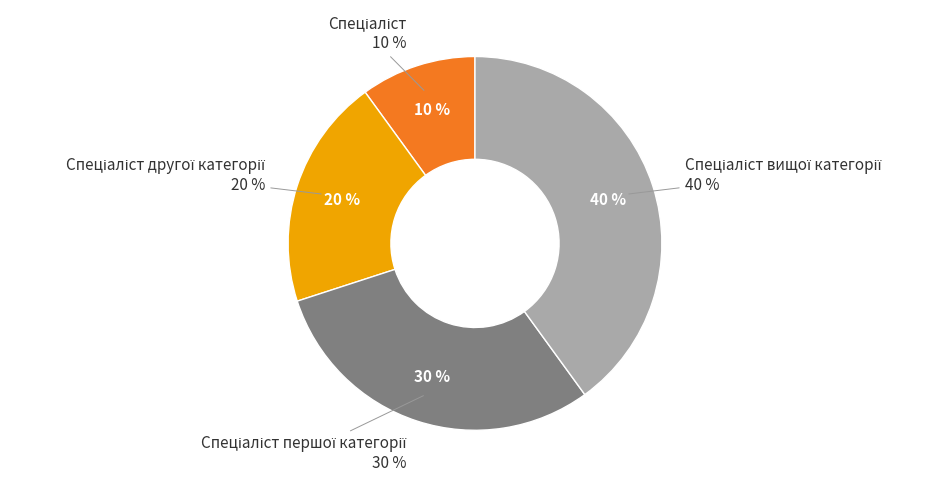

To the nearest percent, what portion does Спеціаліст першої категорії represent?

30%